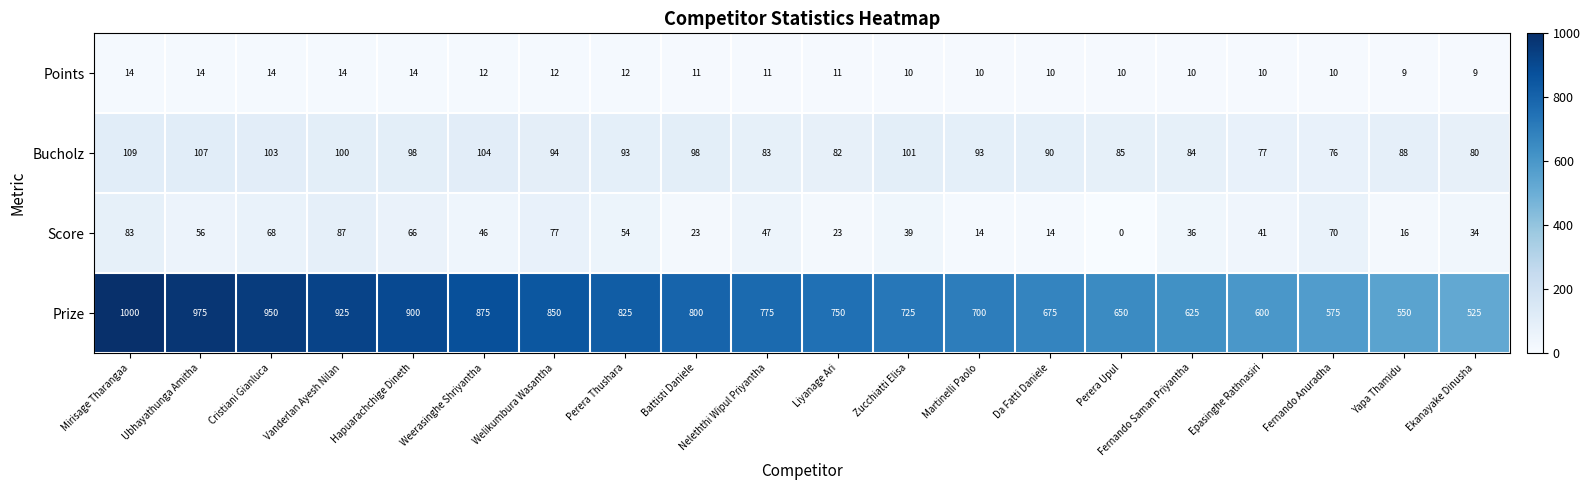

What is the greatest value displayed?

1000